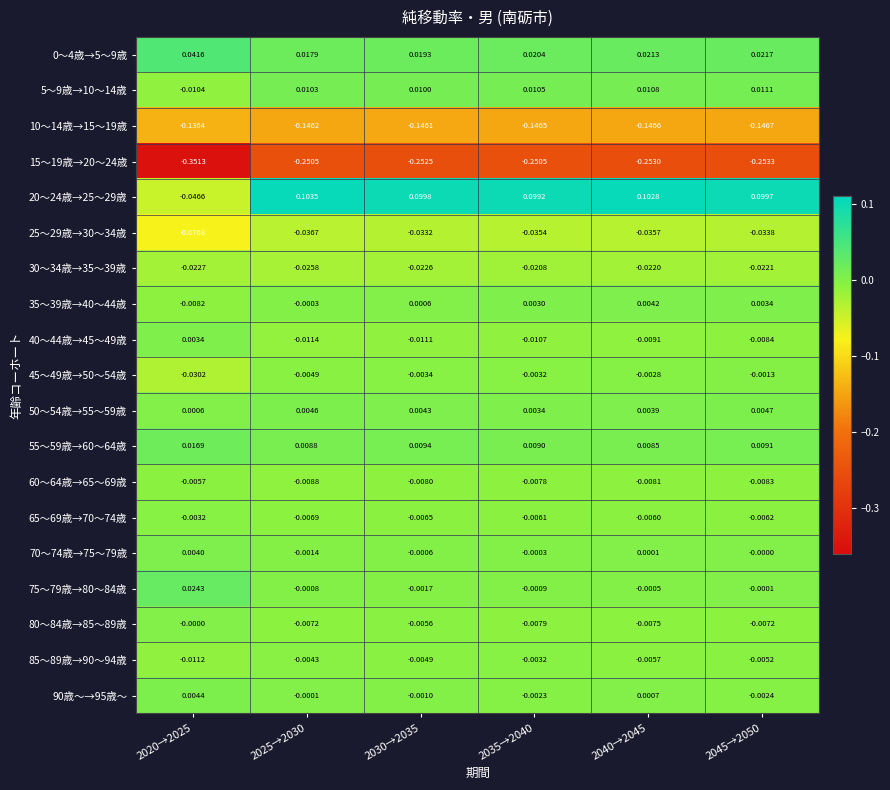

How many categories are shown in the chart?

6